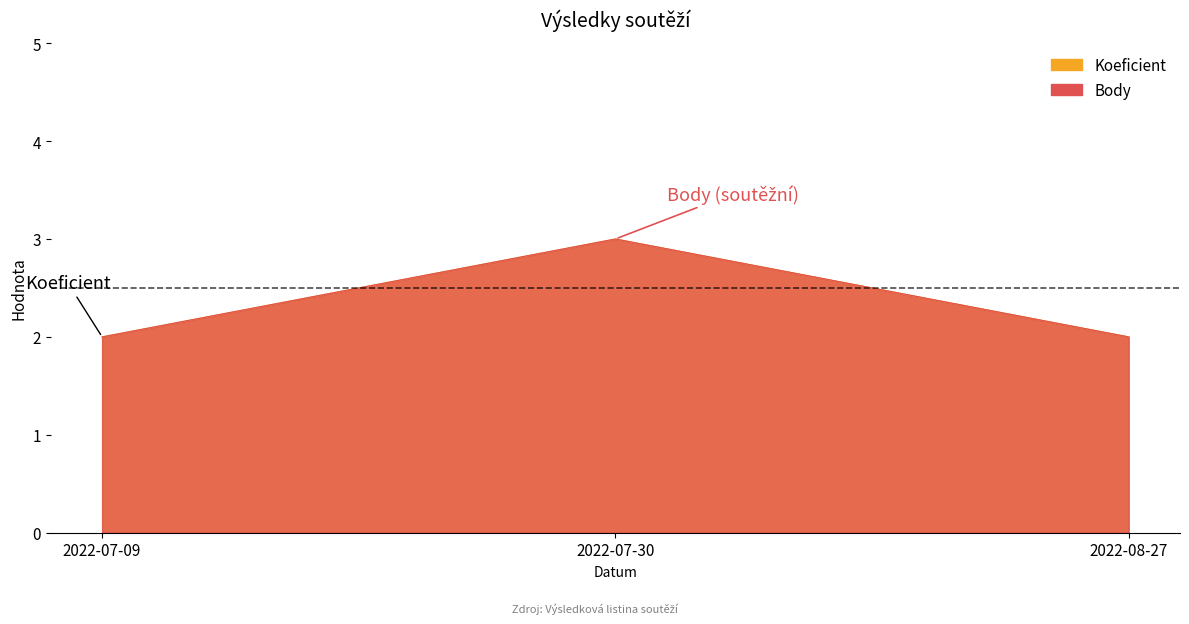

Rank the series by their maximum value, from highest to lowest.

Koeficient, Body